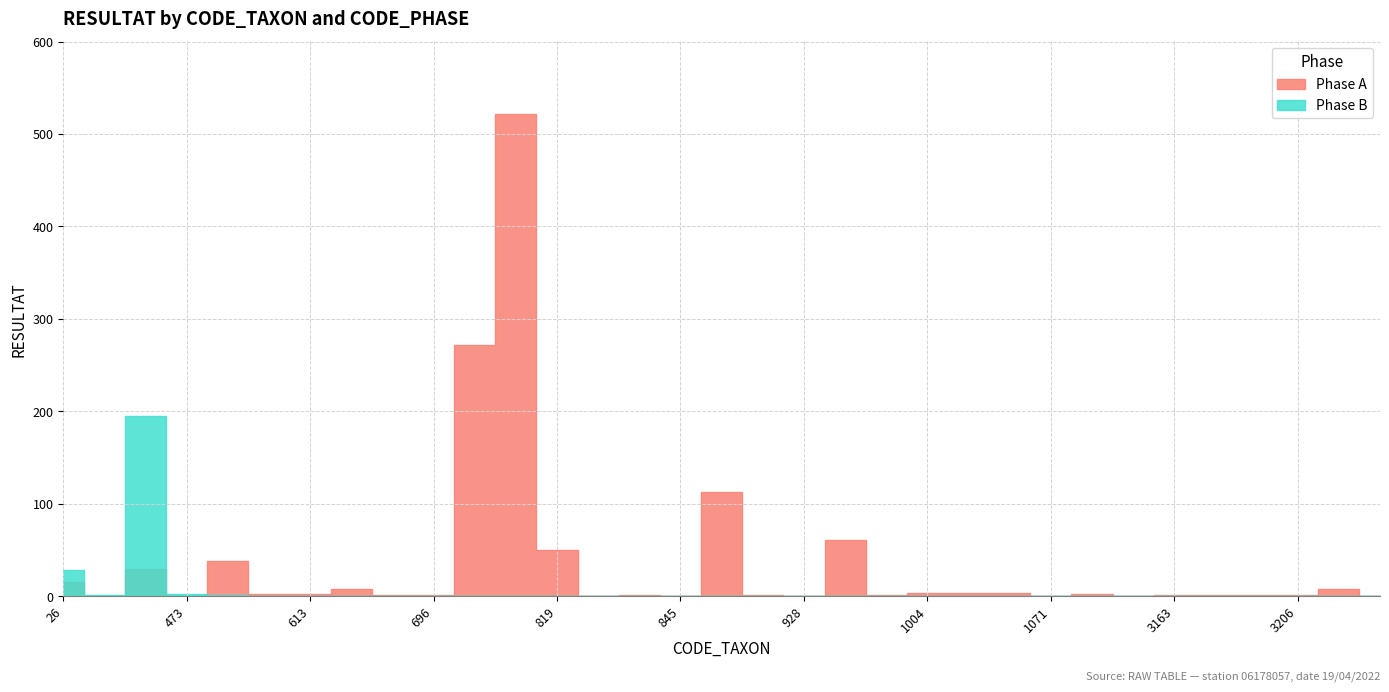

True or false: Phase B has a value of -69 at 2395.

False